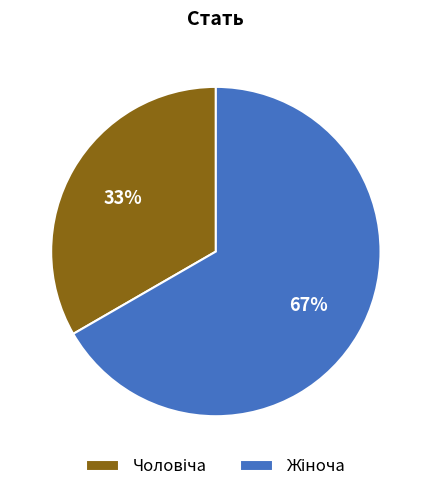

To the nearest percent, what is the average slice percentage?

50%